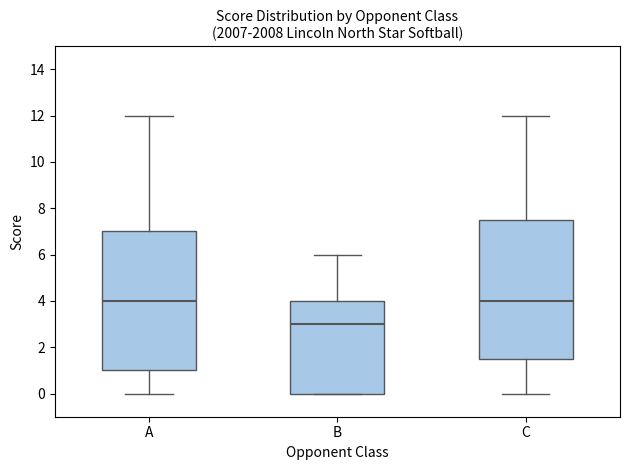

Which box's median line is the lowest?

B